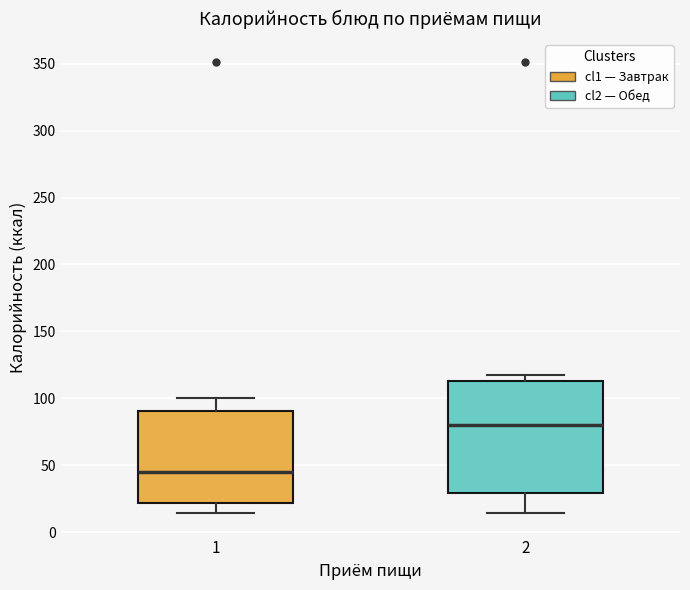

Reading left to right, read every box against the y-axis: the position of its median line, the range the box covers, and the ends of its whiskers. The values are not printed on the chart, so give them approximately, as read against the axis.

1: median 45, box 20 to 90, whiskers 15 to 100
2: median 80, box 30 to 115, whiskers 15 to 120